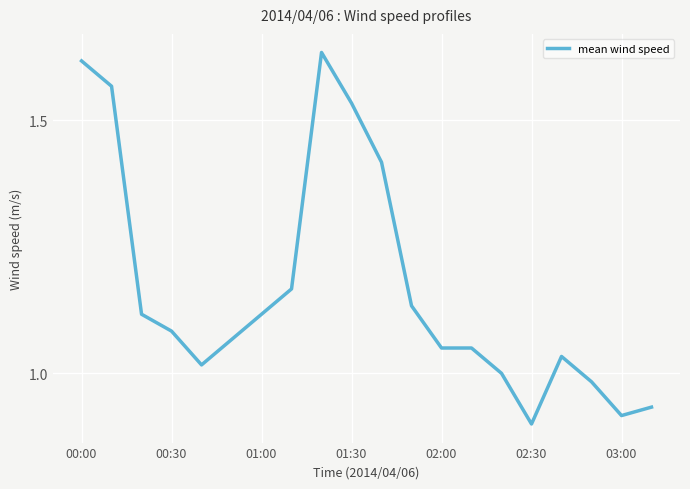

How many lines are shown in the chart?

1